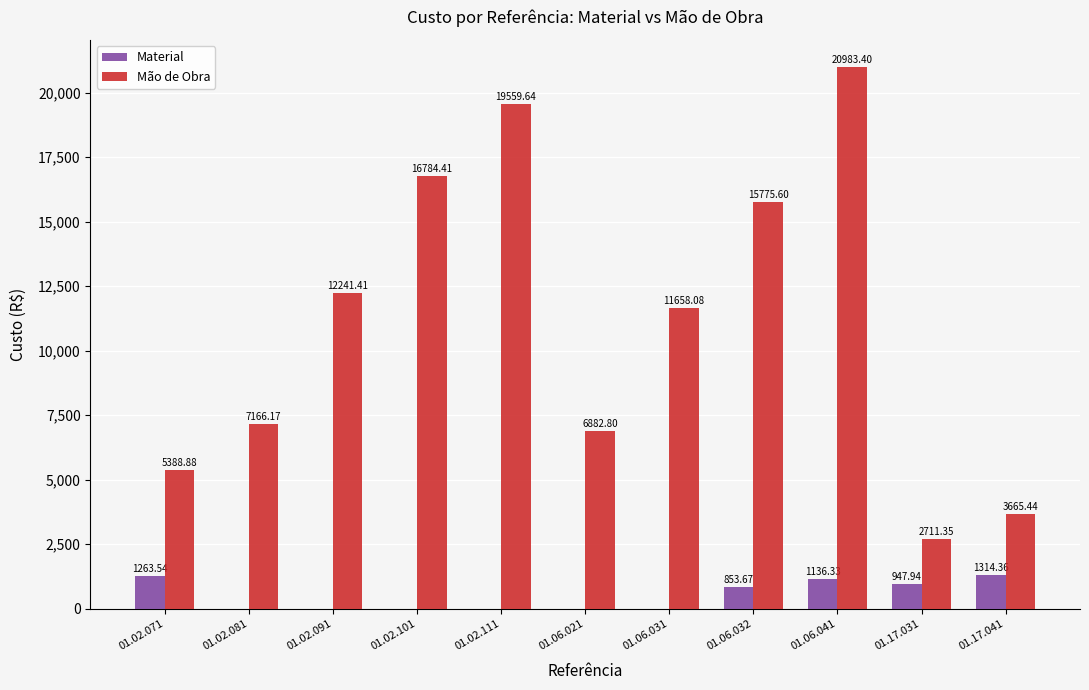

What is the sum of the Mão de Obra values at 01.06.041 and 01.02.101?

37767.8